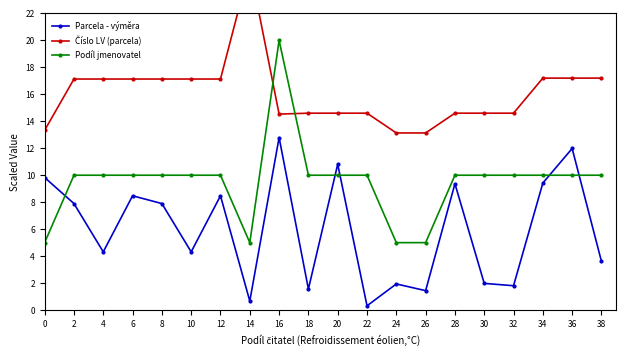

List the series in order of their overall mean, highest first.

Číslo LV (parcela), Podíl jmenovatel, Parcela - výměra